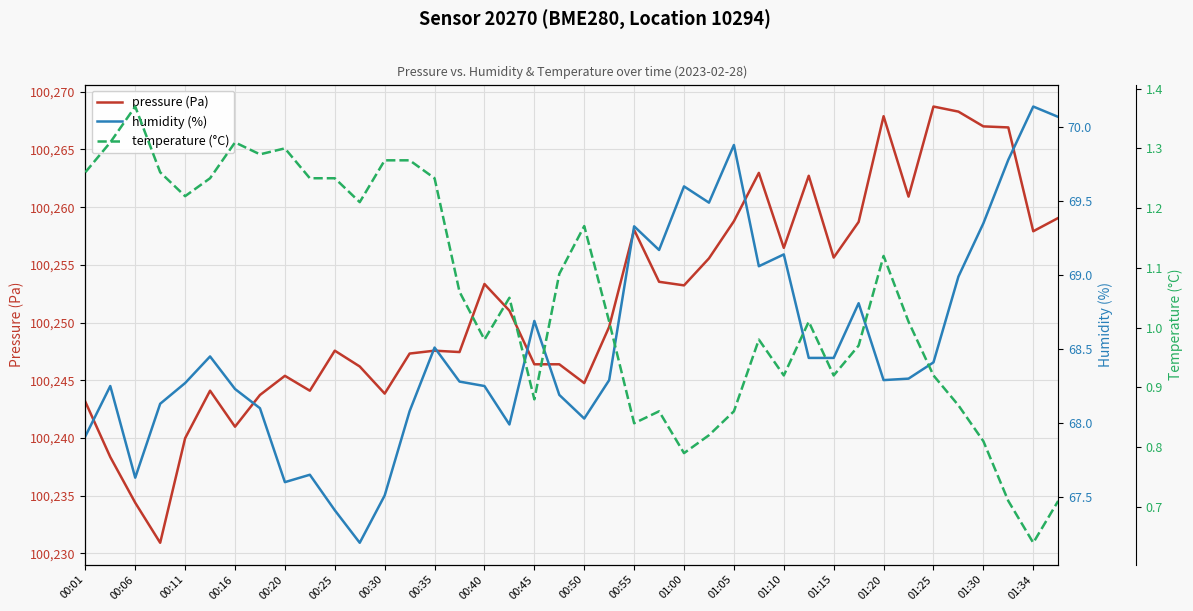

At how many categories does at least one series exceed 70168?

40